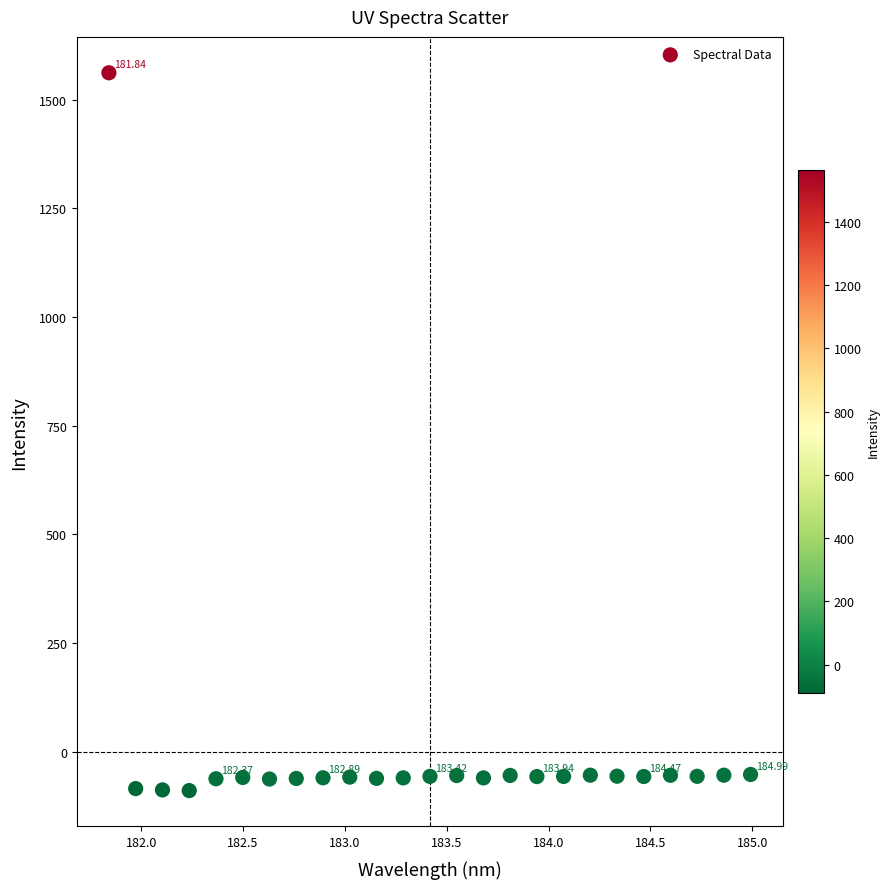

What is the range of Y values (max minus min)?

1651.9